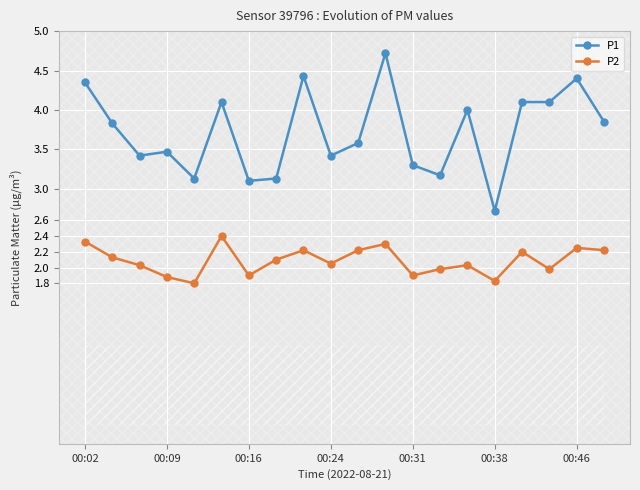

At how many categories does at least one series exceed 3?

19